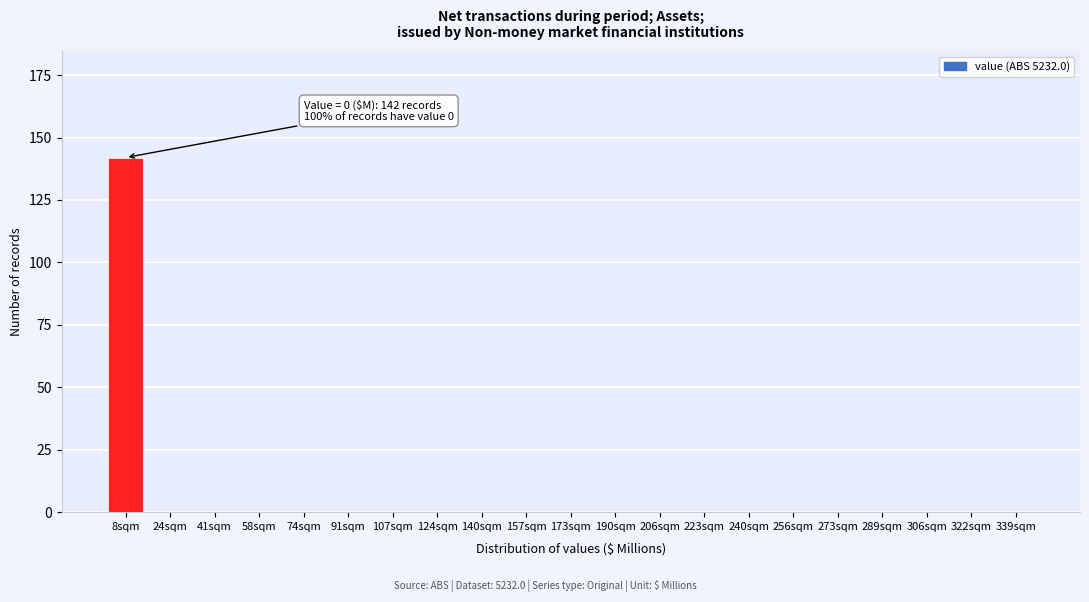

Reading left to right, what are all the values shown in this chart?

8sqm=142	24sqm=0	41sqm=0	58sqm=0	74sqm=0	91sqm=0	107sqm=0	124sqm=0	140sqm=0	157sqm=0	173sqm=0	190sqm=0	206sqm=0	223sqm=0	240sqm=0	256sqm=0	273sqm=0	289sqm=0	306sqm=0	322sqm=0	339sqm=0